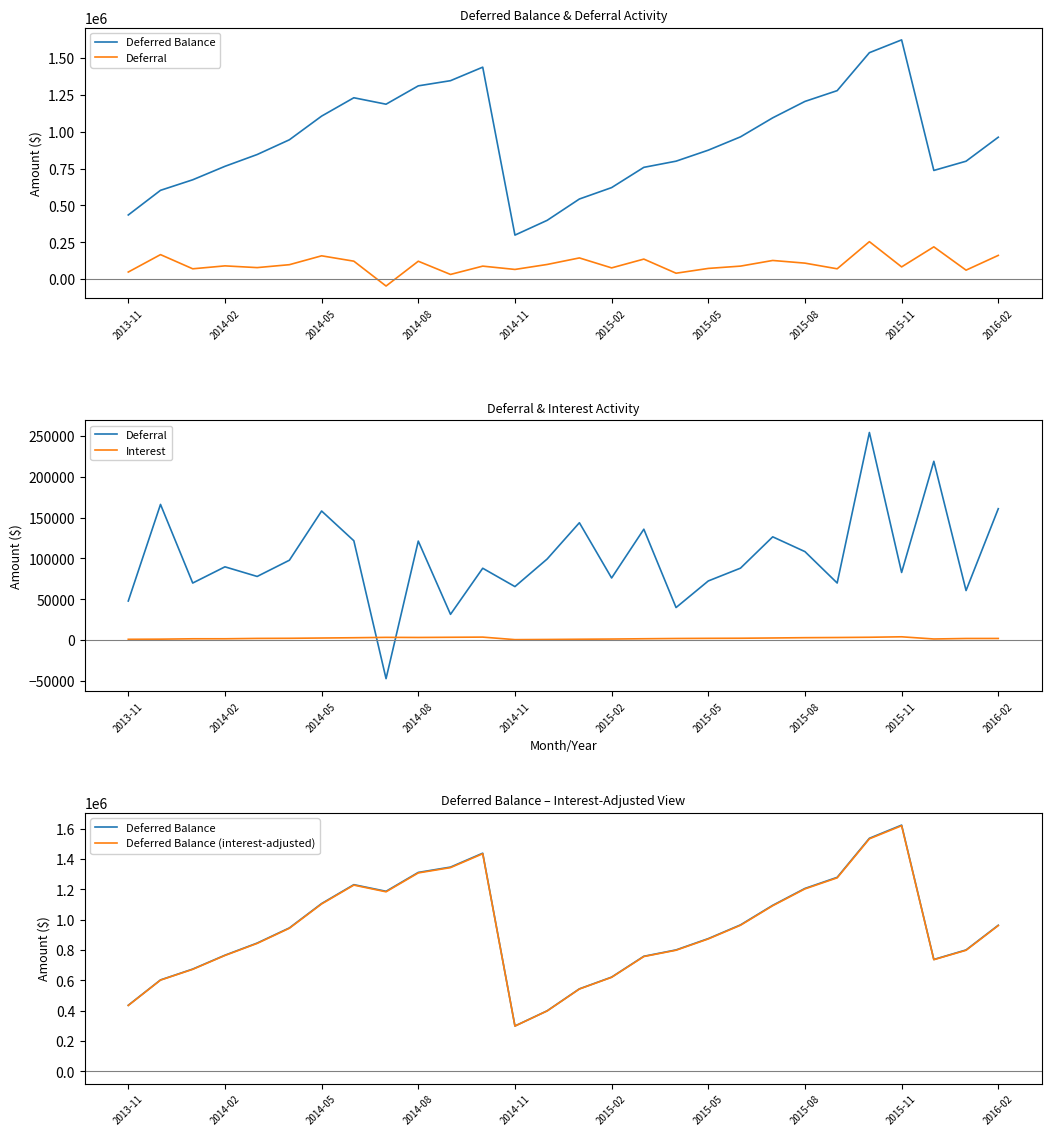

Reading right to left, transcribe all the data shown in this chart.

Deferred Balance: 963389.9	800415.5	737661.9	1624169.5	1537221.7	1279499.0	1206331.3	1094935.9	965792.3	875307.8	800636.2	758697.8	621189.0	543739.8	398910.0	298749.5	1438874.4	1347138.3	1312035.6	1187487.6	1231216.9	1106576.3	945888.8	845793.9	765700.9	674268.6	602686.2	435322.0
Deferral: 160907.6	60717.4	218943.3	82841.5	254190.9	69945.3	108373.1	126477.7	88146.3	72461.7	39911.7	135794.2	76093.6	143728.7	99335.9	65573.4	88017.6	31598.0	121270.2	-47127.8	121684.7	158076.6	97835.5	77979.5	89751.3	69918.7	166162.6	47894.0
Interest: 2066.8	2036.2	1427.9	4106.3	3531.8	3222.4	3022.3	2665.8	2338.2	2210.0	2026.7	1714.7	1355.6	1101.1	824.6	621.2	3718.5	3504.8	3277.8	3398.5	2955.9	2610.9	2259.3	2113.5	1681.0	1663.6	1201.6	1032.2
Deferred Balance (interest-adjusted): 961323.1	798379.3	736234.1	1620063.2	1533689.9	1276276.6	1203308.9	1092270.0	963454.1	873097.8	798609.5	756983.2	619833.4	542638.7	398085.4	298128.3	1435155.9	1343633.6	1308757.8	1184089.1	1228261.0	1103965.4	943629.4	843680.4	764019.8	672605.0	601484.6	434289.9